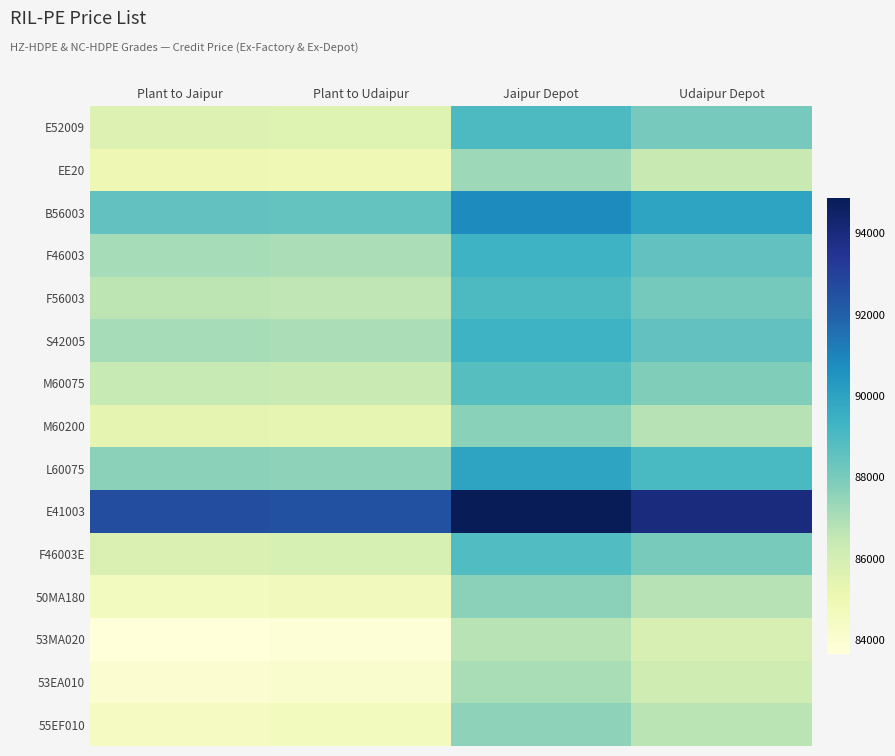

Which label corresponds to the largest value in the chart?

Jaipur Depot